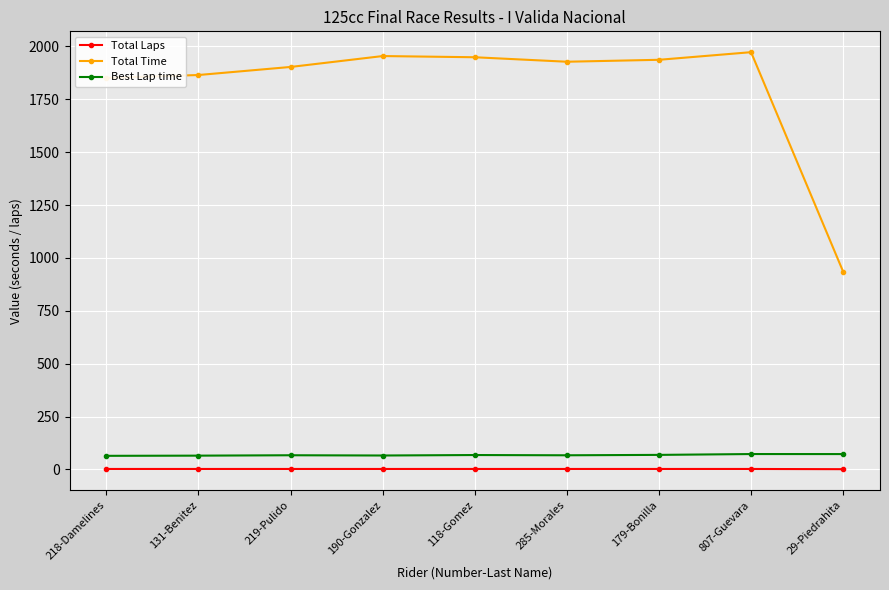

Is it true that Best Lap time equals 64.1 at 218-Damelines?

True